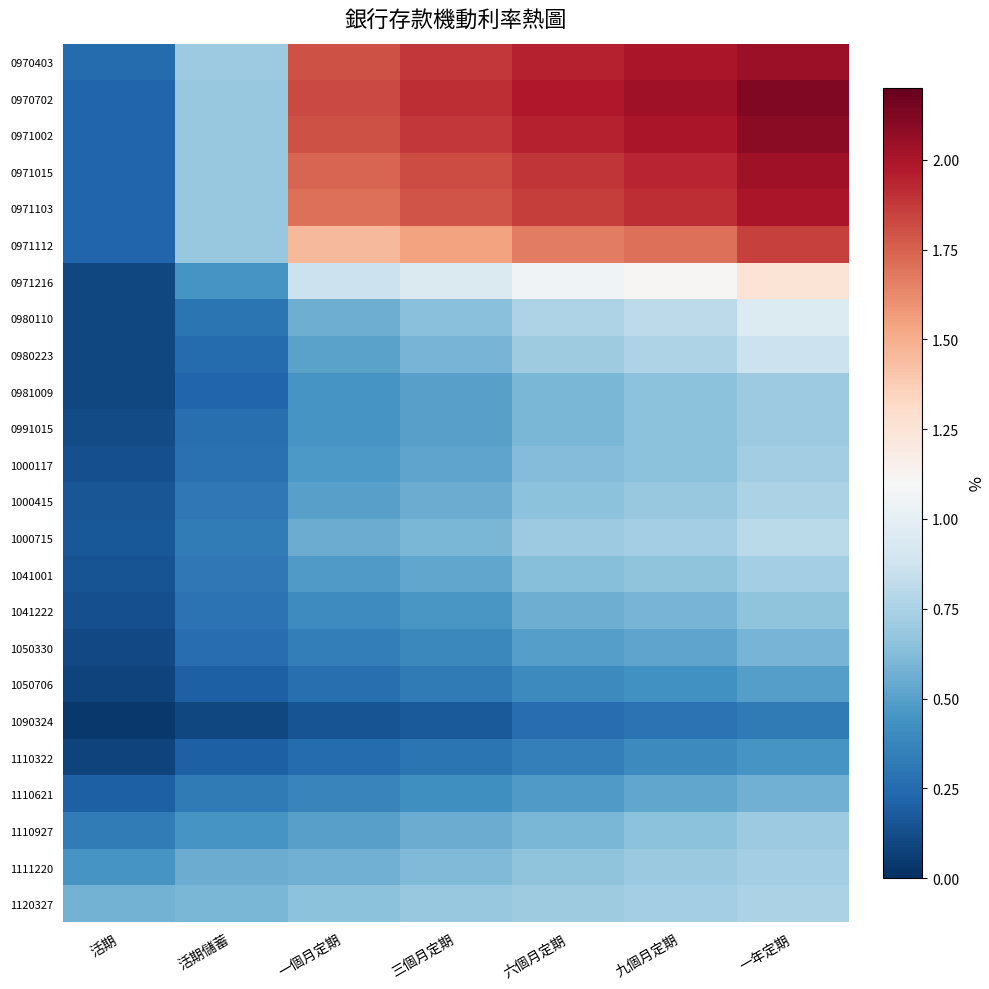

Reading left to right, extract all data points from this chart.

0970403: 活期=0.2	活期儲蓄=0.7	一個月定期=1.8	三個月定期=1.9	六個月定期=1.9	九個月定期=2.0	一年定期=2.0
0970702: 活期=0.2	活期儲蓄=0.7	一個月定期=1.8	三個月定期=1.9	六個月定期=2.0	九個月定期=2.0	一年定期=2.1
0971002: 活期=0.2	活期儲蓄=0.7	一個月定期=1.8	三個月定期=1.9	六個月定期=1.9	九個月定期=2.0	一年定期=2.1
0971015: 活期=0.2	活期儲蓄=0.7	一個月定期=1.7	三個月定期=1.8	六個月定期=1.9	九個月定期=1.9	一年定期=2.0
0971103: 活期=0.2	活期儲蓄=0.7	一個月定期=1.7	三個月定期=1.8	六個月定期=1.9	九個月定期=1.9	一年定期=2.0
0971112: 活期=0.2	活期儲蓄=0.7	一個月定期=1.5	三個月定期=1.5	六個月定期=1.7	九個月定期=1.7	一年定期=1.9
0971216: 活期=0.1	活期儲蓄=0.5	一個月定期=0.9	三個月定期=0.9	六個月定期=1.1	九個月定期=1.1	一年定期=1.2
0980110: 活期=0.1	活期儲蓄=0.3	一個月定期=0.6	三個月定期=0.6	六個月定期=0.8	九個月定期=0.8	一年定期=0.9
0980223: 活期=0.1	活期儲蓄=0.2	一個月定期=0.5	三個月定期=0.6	六個月定期=0.7	九個月定期=0.8	一年定期=0.9
0981009: 活期=0.1	活期儲蓄=0.2	一個月定期=0.5	三個月定期=0.5	六個月定期=0.6	九個月定期=0.7	一年定期=0.7
0991015: 活期=0.1	活期儲蓄=0.3	一個月定期=0.5	三個月定期=0.5	六個月定期=0.6	九個月定期=0.7	一年定期=0.7
1000117: 活期=0.1	活期儲蓄=0.3	一個月定期=0.5	三個月定期=0.5	六個月定期=0.6	九個月定期=0.7	一年定期=0.7
1000415: 活期=0.2	活期儲蓄=0.3	一個月定期=0.5	三個月定期=0.6	六個月定期=0.7	九個月定期=0.7	一年定期=0.8
1000715: 活期=0.2	活期儲蓄=0.3	一個月定期=0.6	三個月定期=0.6	六個月定期=0.7	九個月定期=0.7	一年定期=0.8
1041001: 活期=0.1	活期儲蓄=0.3	一個月定期=0.5	三個月定期=0.5	六個月定期=0.6	九個月定期=0.7	一年定期=0.7
1041222: 活期=0.1	活期儲蓄=0.3	一個月定期=0.4	三個月定期=0.5	六個月定期=0.6	九個月定期=0.6	一年定期=0.7
1050330: 活期=0.1	活期儲蓄=0.3	一個月定期=0.3	三個月定期=0.4	六個月定期=0.5	九個月定期=0.5	一年定期=0.6
1050706: 活期=0.1	活期儲蓄=0.2	一個月定期=0.3	三個月定期=0.3	六個月定期=0.4	九個月定期=0.4	一年定期=0.5
1090324: 活期=0.0	活期儲蓄=0.1	一個月定期=0.1	三個月定期=0.2	六個月定期=0.3	九個月定期=0.3	一年定期=0.3
1110322: 活期=0.1	活期儲蓄=0.2	一個月定期=0.2	三個月定期=0.3	六個月定期=0.3	九個月定期=0.4	一年定期=0.5
1110621: 活期=0.2	活期儲蓄=0.3	一個月定期=0.4	三個月定期=0.4	六個月定期=0.5	九個月定期=0.5	一年定期=0.6
1110927: 活期=0.3	活期儲蓄=0.5	一個月定期=0.5	三個月定期=0.6	六個月定期=0.6	九個月定期=0.7	一年定期=0.7
1111220: 活期=0.5	活期儲蓄=0.6	一個月定期=0.6	三個月定期=0.6	六個月定期=0.7	九個月定期=0.7	一年定期=0.7
1120327: 活期=0.6	活期儲蓄=0.6	一個月定期=0.7	三個月定期=0.7	六個月定期=0.7	九個月定期=0.7	一年定期=0.8